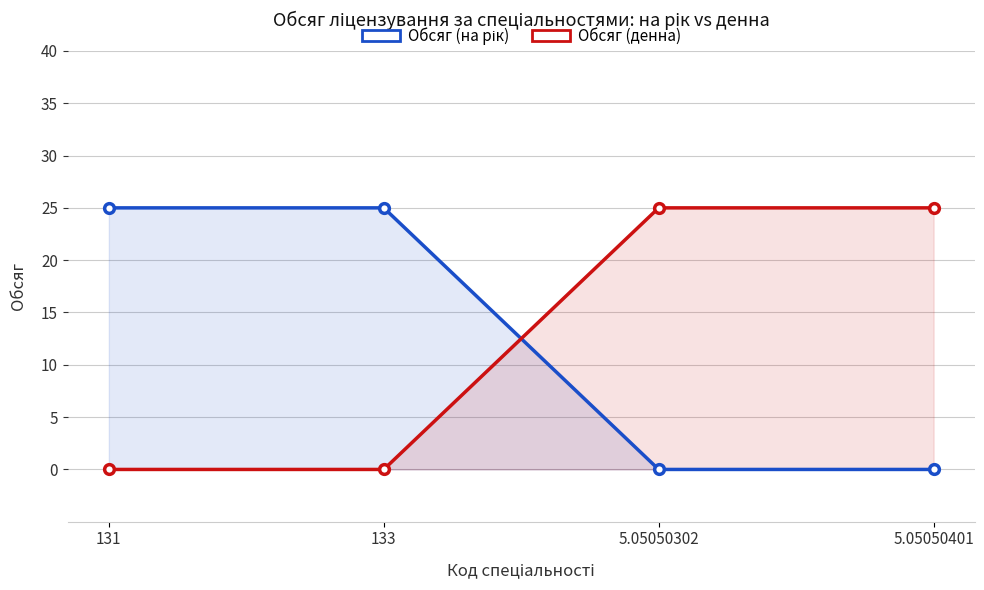

True or false: Обсяг (денна) has a value of 0 at 131.

True